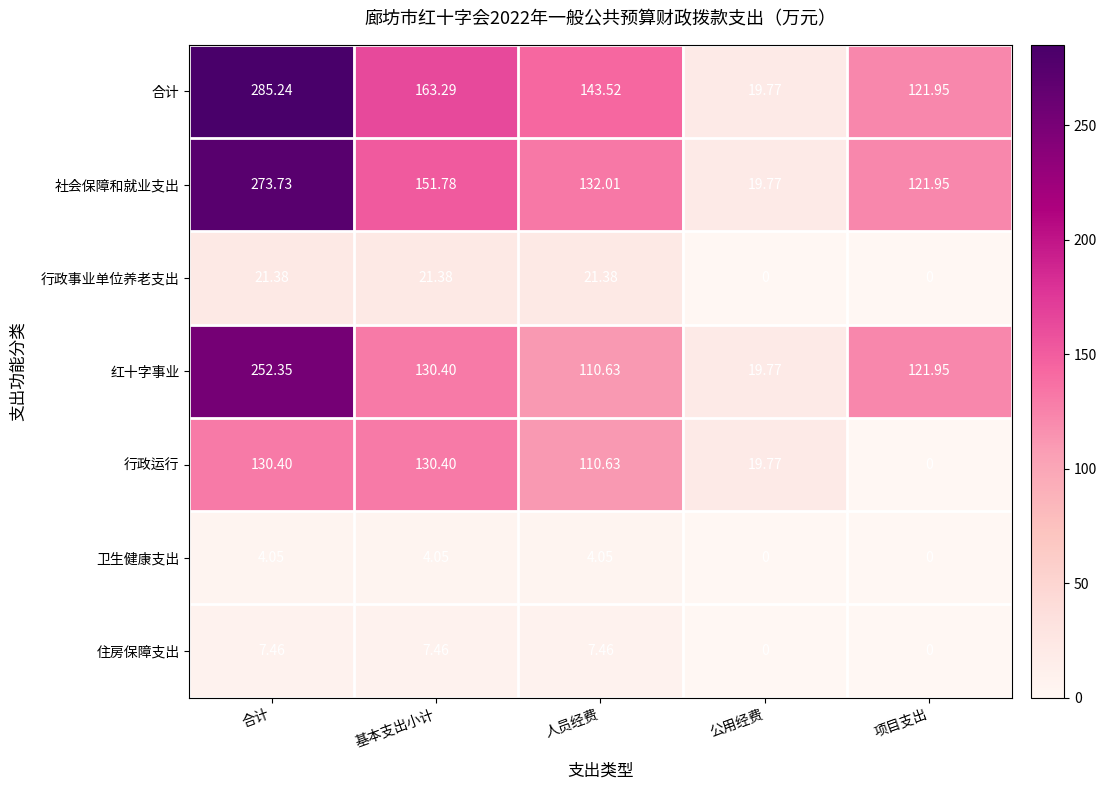

Rank the series by their maximum value, from lowest to highest.

卫生健康支出, 住房保障支出, 行政事业单位养老支出, 行政运行, 红十字事业, 社会保障和就业支出, 合计